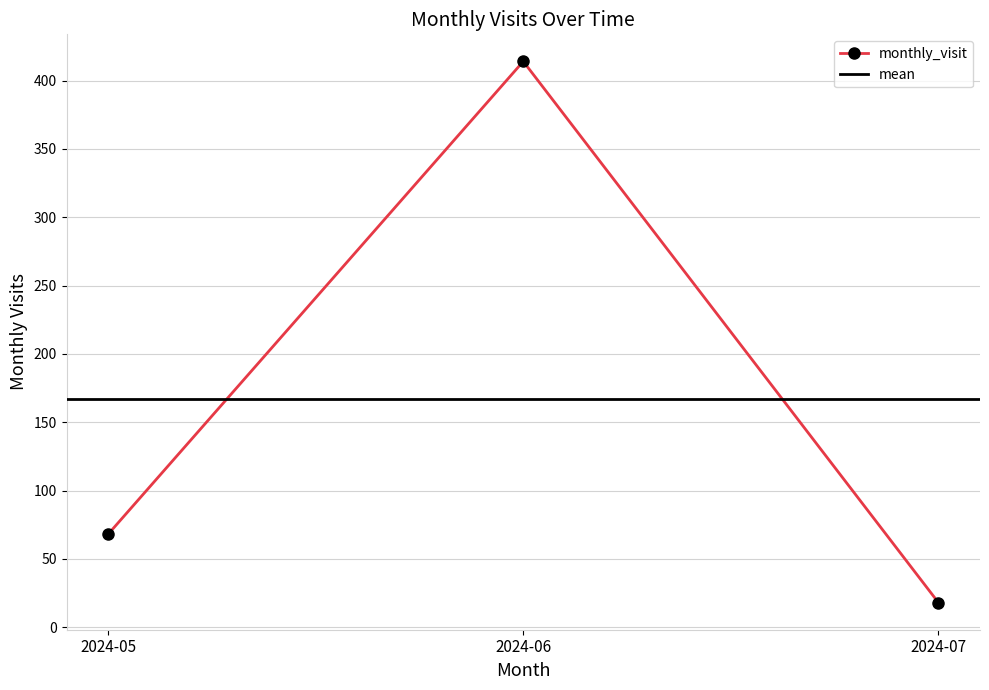

How many lines are shown in the chart?

1